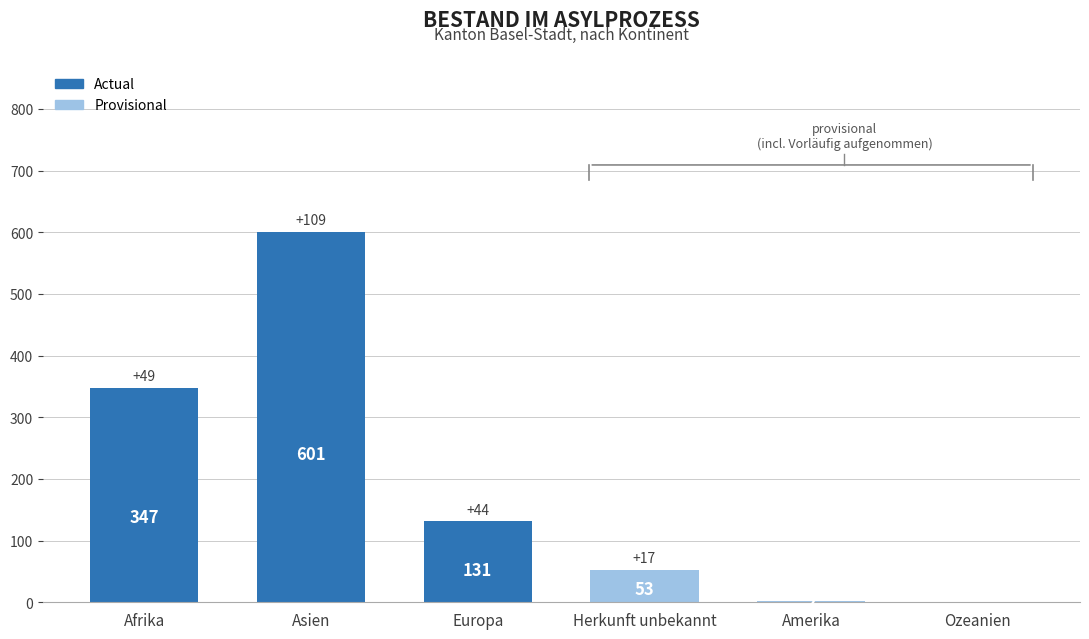

How many distinct data groups are displayed?

1